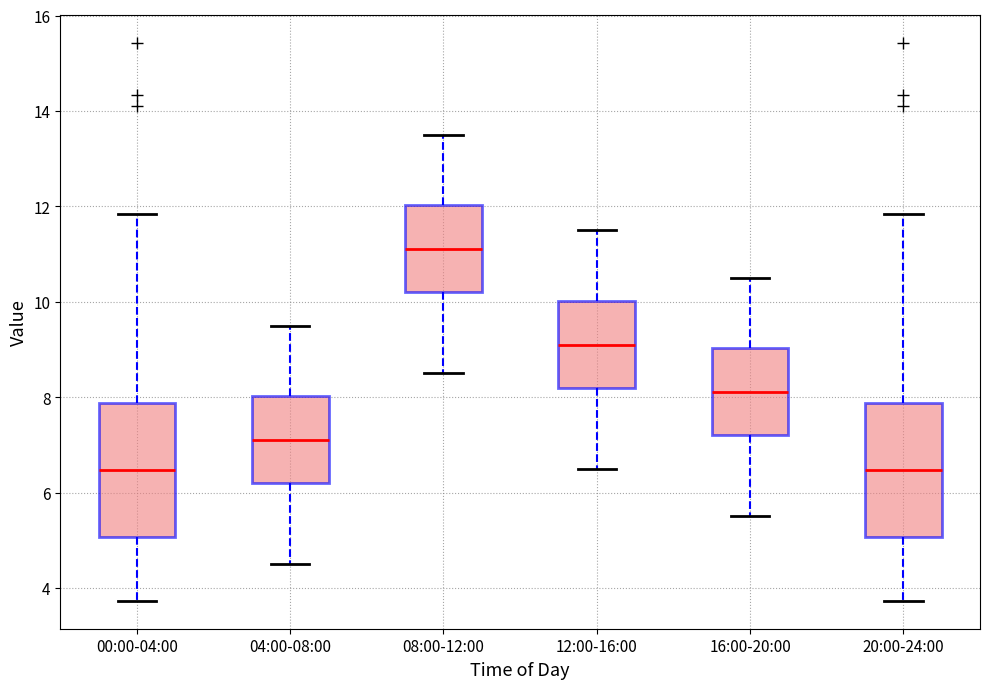

Reading left to right, transcribe this box plot: for each box, give where its median line is, the range the box spans, and where its two whiskers end, as read against the y-axis. The values are not printed on the chart, so give them approximately, as read against the axis.

00:00-04:00: median 6.4, box 5.0 to 7.8, whiskers 3.8 to 11.8
04:00-08:00: median 7.2, box 6.2 to 8.0, whiskers 4.6 to 9.6
08:00-12:00: median 11.2, box 10.2 to 12.0, whiskers 8.6 to 13.6
12:00-16:00: median 9.2, box 8.2 to 10.0, whiskers 6.6 to 11.6
16:00-20:00: median 8.2, box 7.2 to 9.0, whiskers 5.6 to 10.6
20:00-24:00: median 6.4, box 5.0 to 7.8, whiskers 3.8 to 11.8